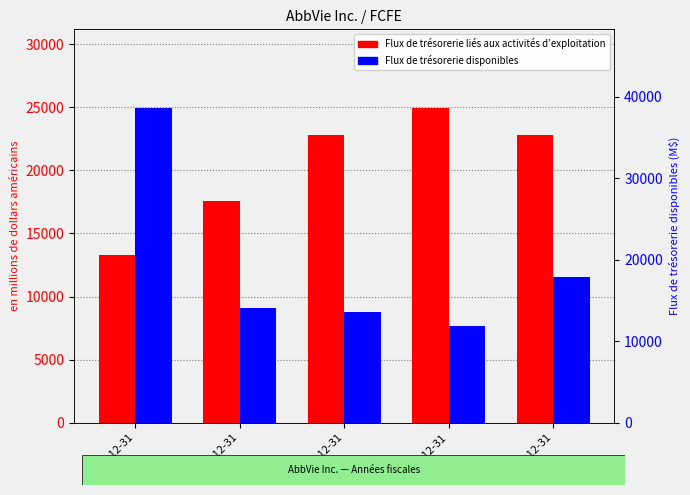

True or false: Flux de trésorerie liés aux activités d’exploitation has a value of 4579 at 2021-12-31.

False